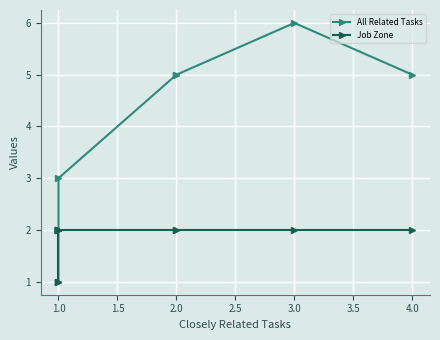

Between 4.0 and 1.0, which series saw the biggest shift?

All Related Tasks